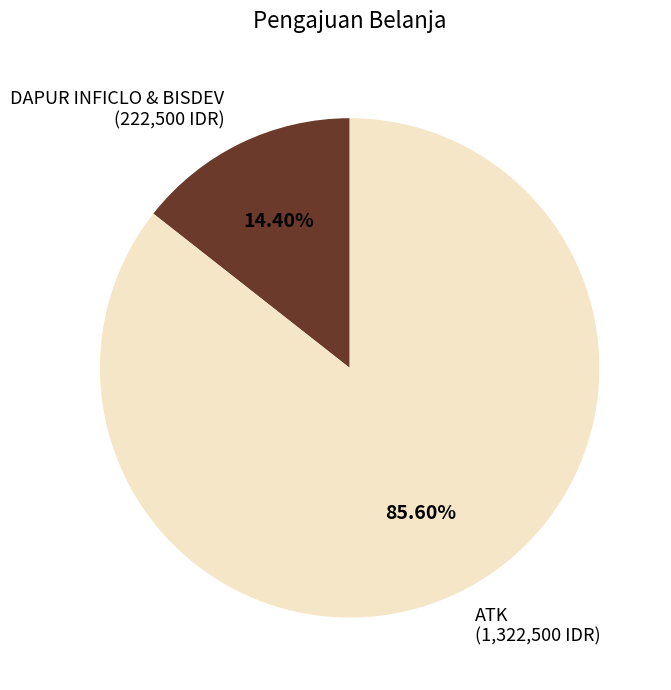

Rank the categories by value from highest to lowest.

ATK, DAPUR INFICLO & BISDEV